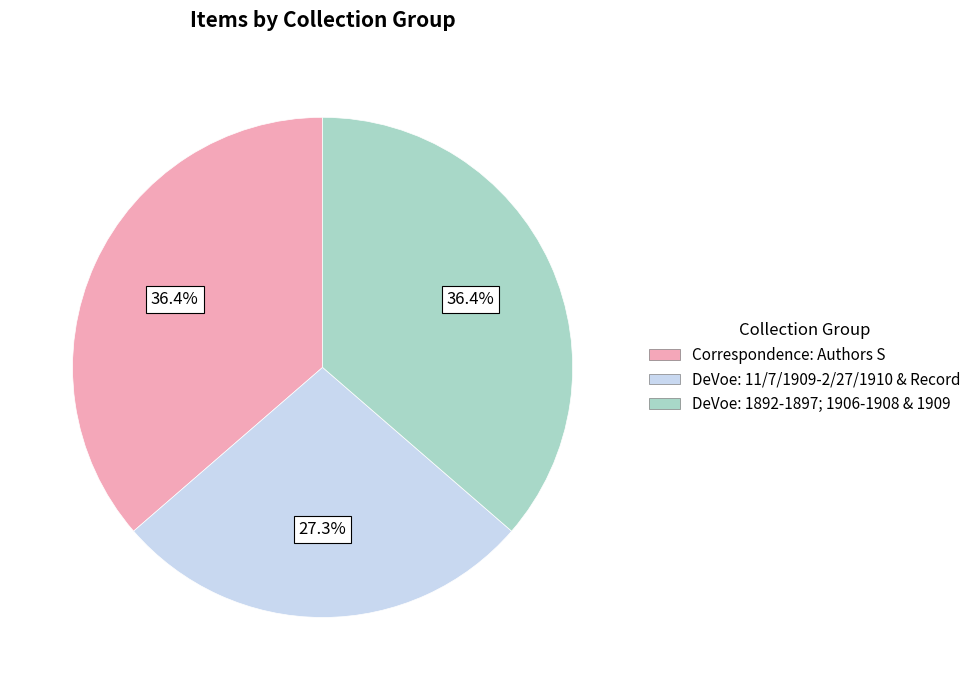

Is there a majority slice in this chart?

No